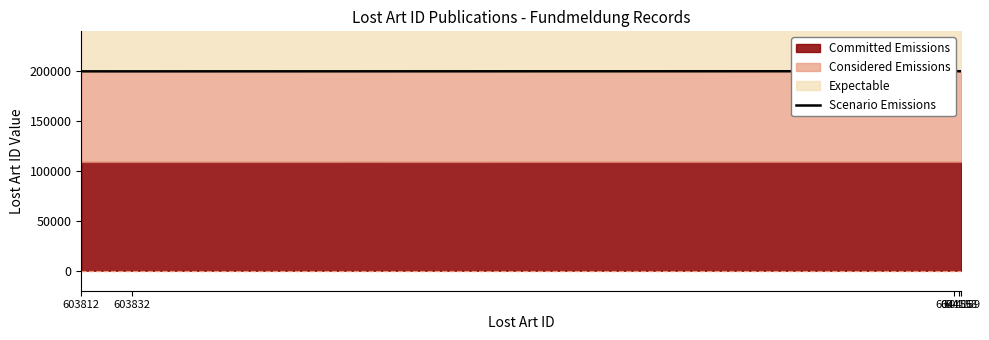

Rank the categories by value from lowest to highest.

603832, 603812, 604156, 604158, 604159